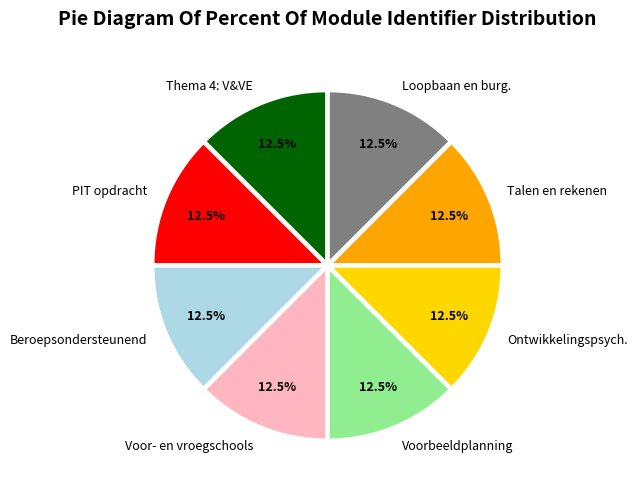

Combined, do Ontwikkelingspsych. and Voorbeeldplanning account for over 50%?

No